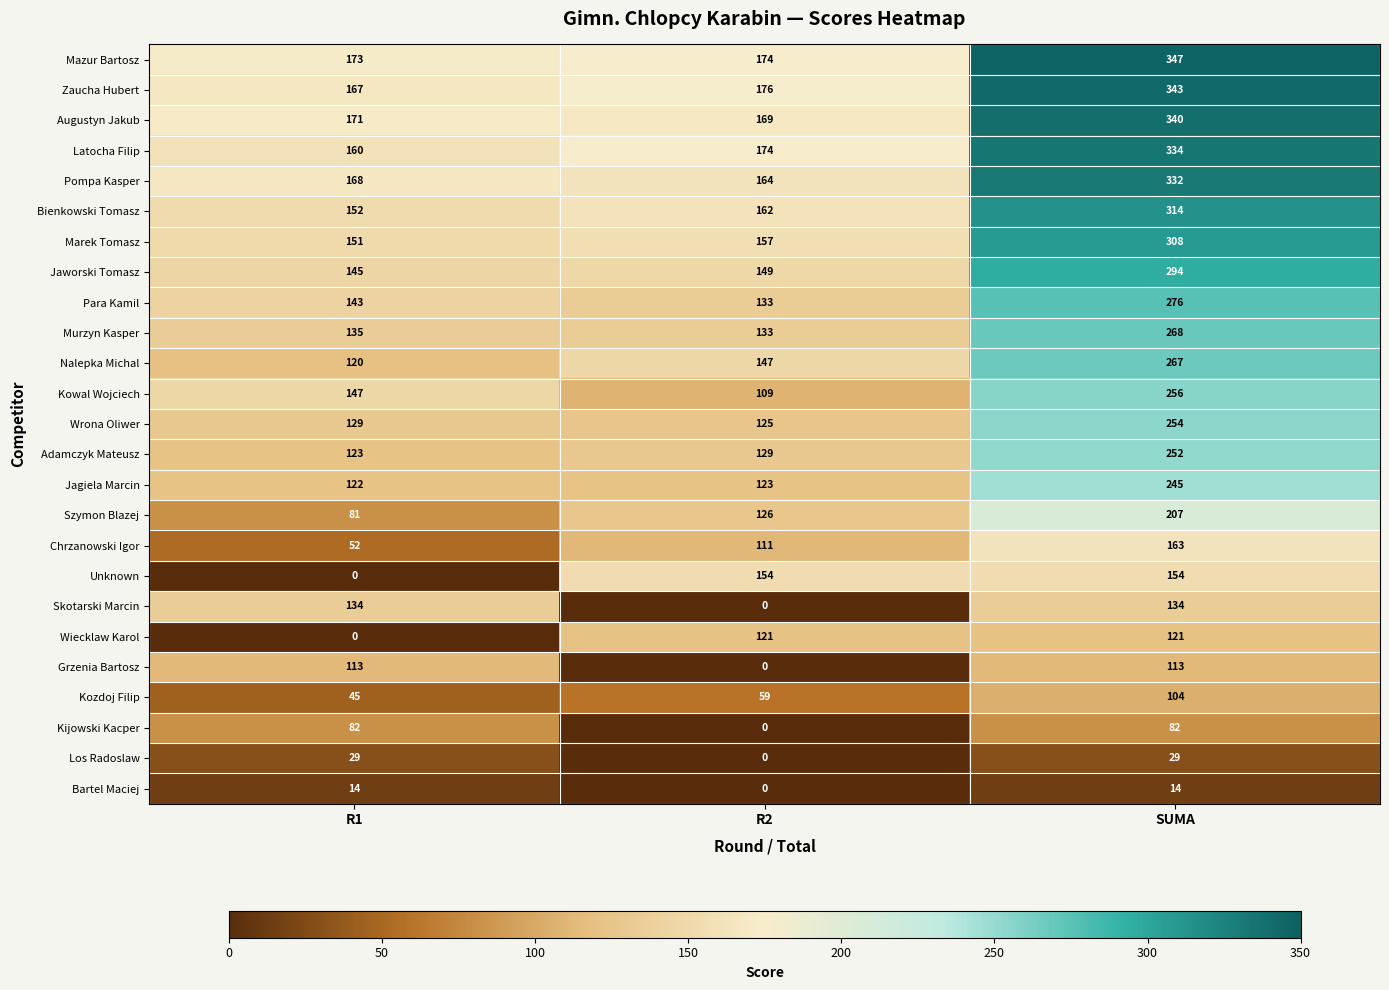

List the series in order of their peak value, lowest first.

Bartel Maciej, Los Radoslaw, Kijowski Kacper, Kozdoj Filip, Grzenia Bartosz, Wiecklaw Karol, Skotarski Marcin, Unknown, Chrzanowski Igor, Szymon Blazej, Jagiela Marcin, Adamczyk Mateusz, Wrona Oliwer, Kowal Wojciech, Nalepka Michal, Murzyn Kasper, Para Kamil, Jaworski Tomasz, Marek Tomasz, Bienkowski Tomasz, Pompa Kasper, Latocha Filip, Augustyn Jakub, Zaucha Hubert, Mazur Bartosz